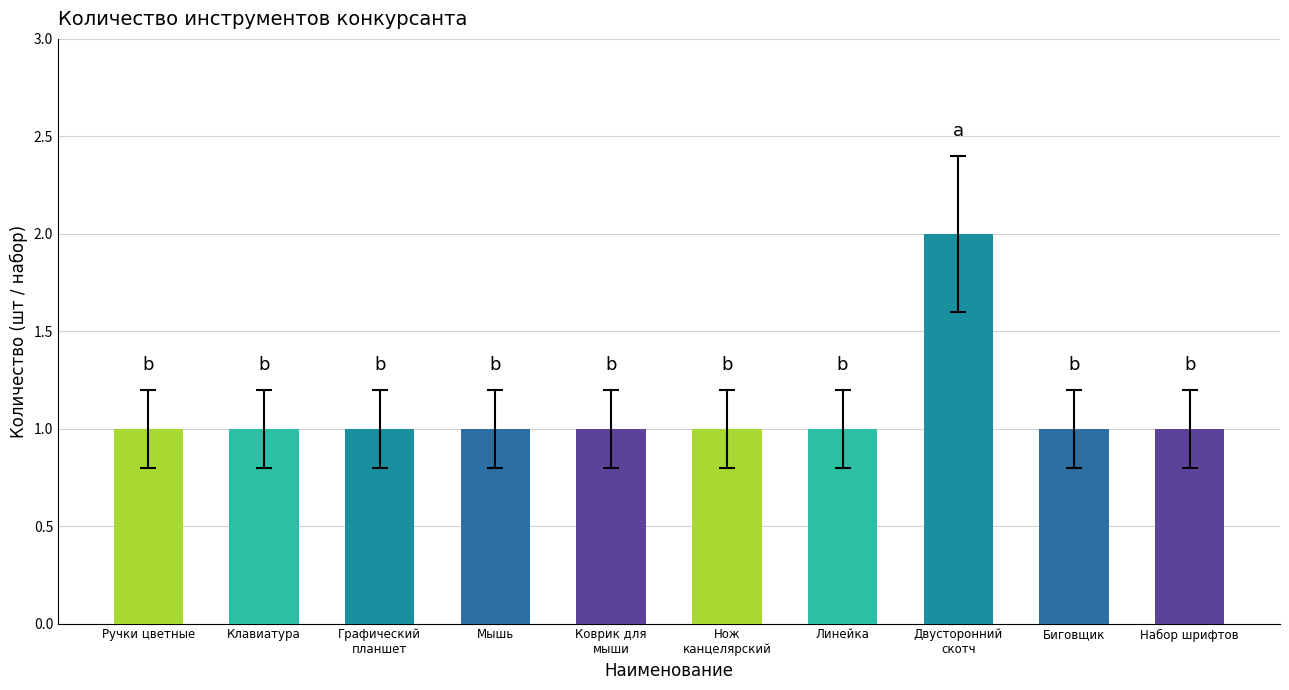

What is the difference between the maximum and second lowest values?

1